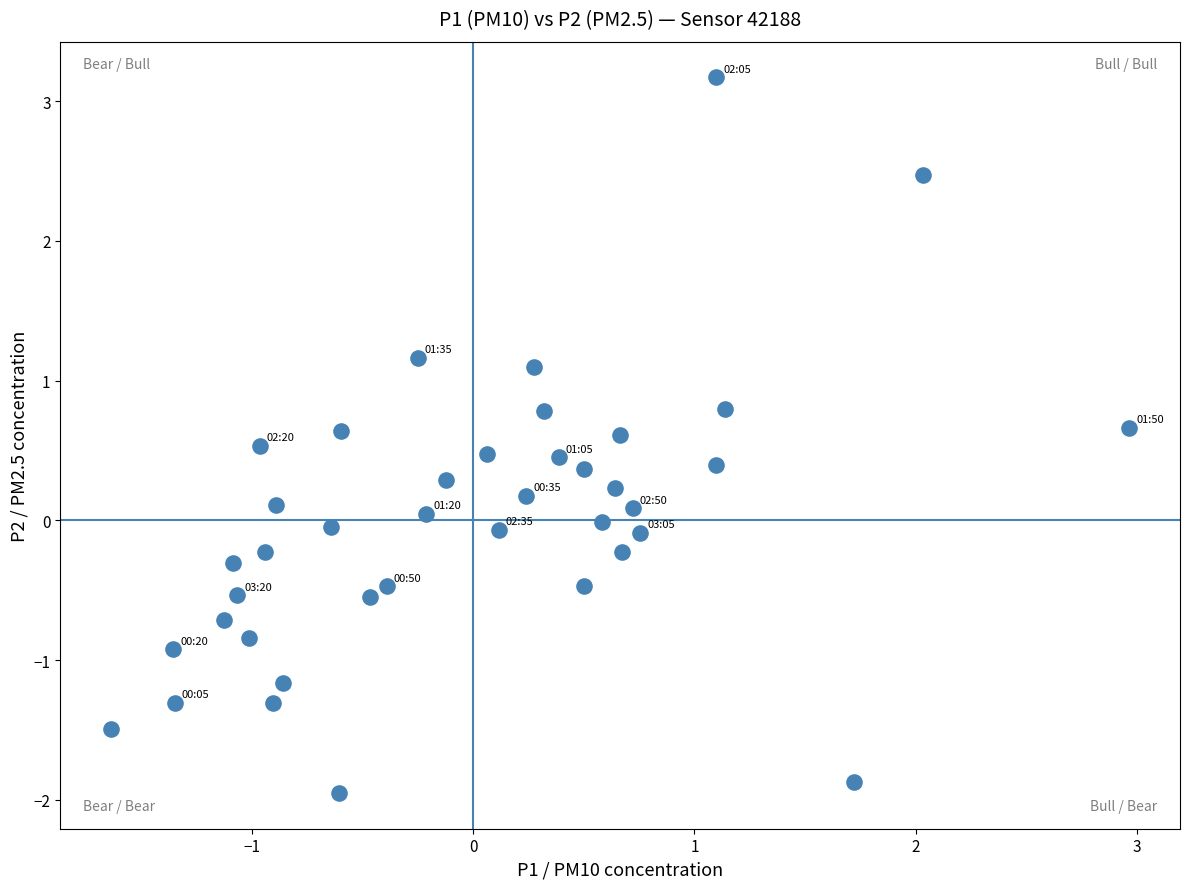

What is the range of X values (max minus min)?

4.6